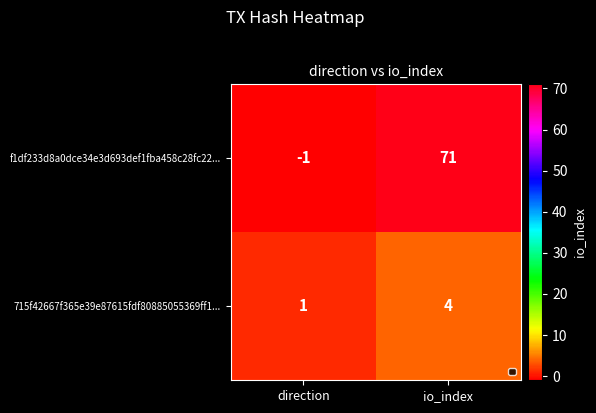

The value of f1df233d8a0dce34e3d693def1fba458c28fc22... at io_index is 71. True or false?

True